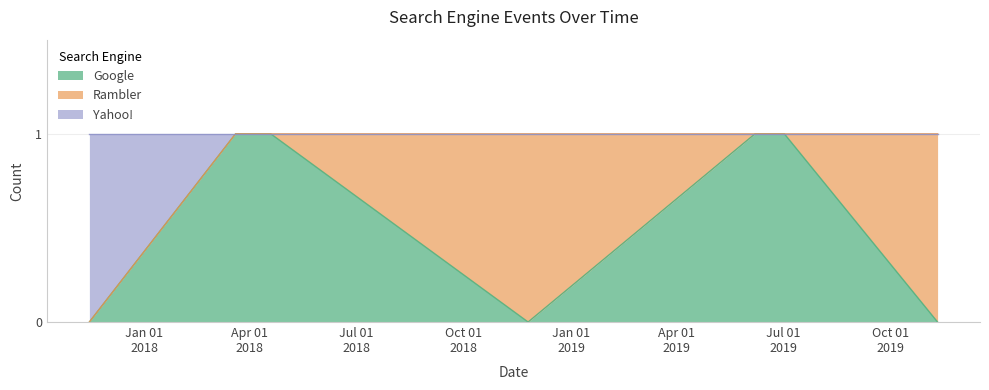

What position from the left is 2019-11-10?

8